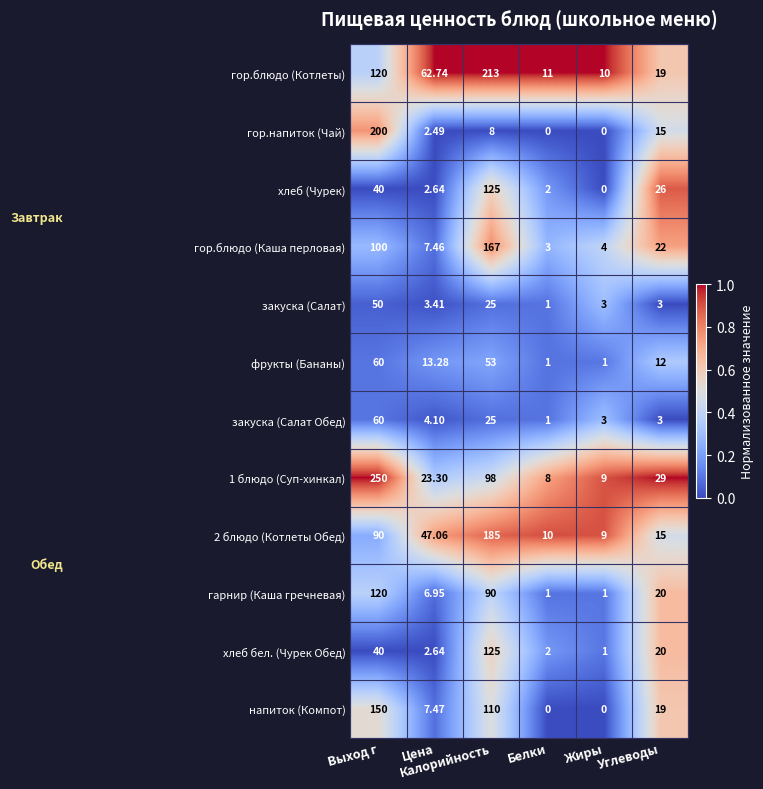

Which series has the widest spread of values?

1 блюдо (Суп-хинкал)